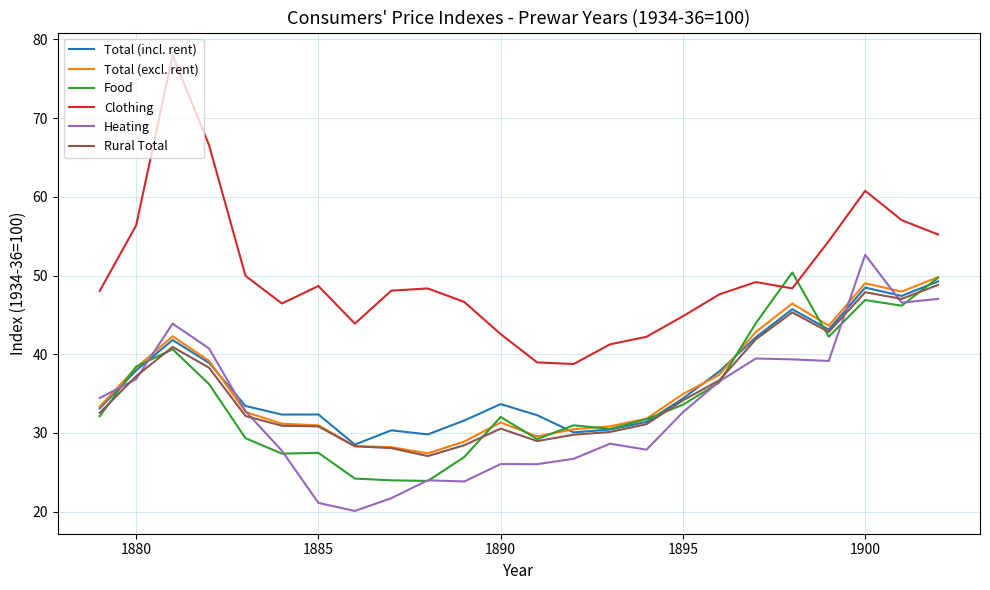

After their last crossing, which series has the higher values: Total (incl. rent) or Heating?

Total (incl. rent)